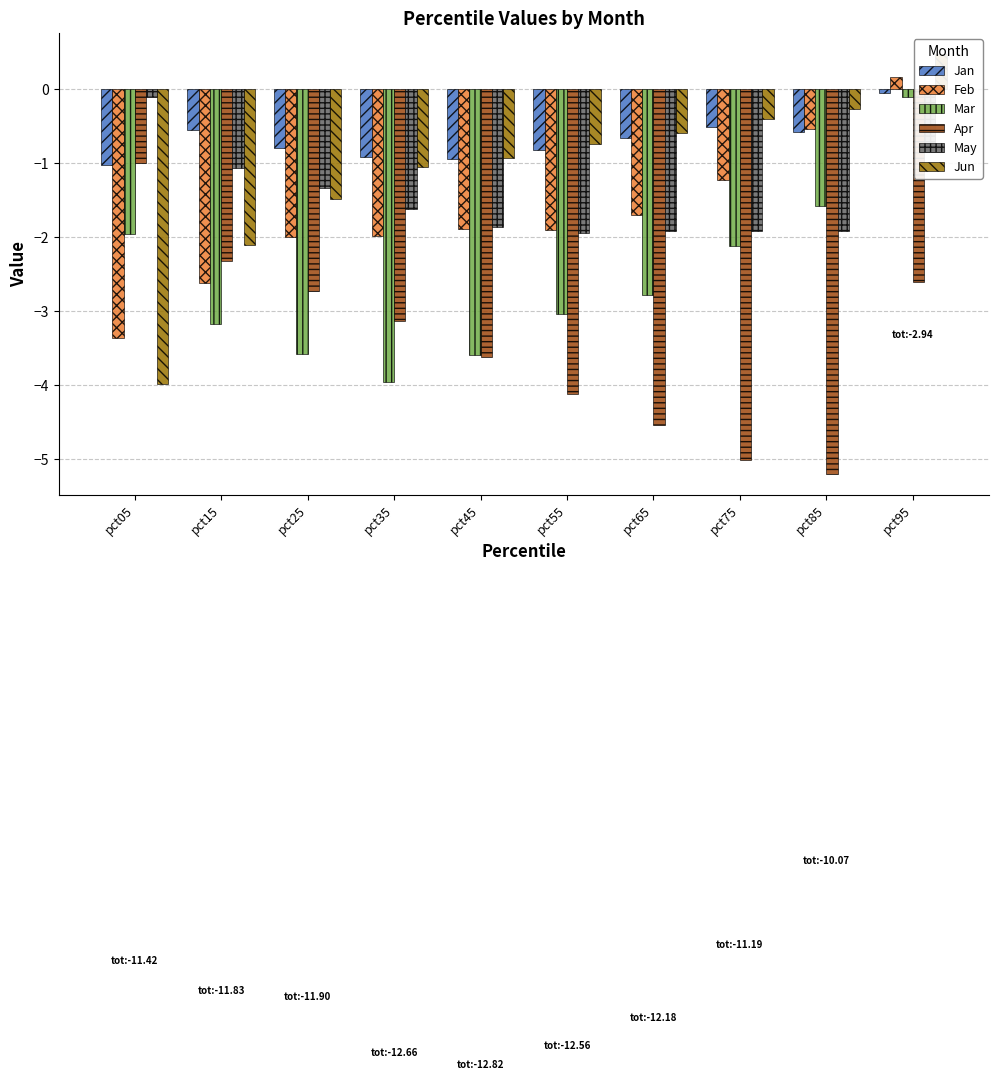

Reading left to right, transcribe all the data shown in this chart.

Jan: pct05=-1.0	pct15=-0.6	pct25=-0.8	pct35=-0.9	pct45=-0.9	pct55=-0.8	pct65=-0.7	pct75=-0.5	pct85=-0.6	pct95=-0.0
Feb: pct05=-3.4	pct15=-2.6	pct25=-2.0	pct35=-2.0	pct45=-1.9	pct55=-1.9	pct65=-1.7	pct75=-1.2	pct85=-0.5	pct95=0.2
Mar: pct05=-1.9	pct15=-3.2	pct25=-3.6	pct35=-4.0	pct45=-3.6	pct55=-3.0	pct65=-2.8	pct75=-2.1	pct85=-1.6	pct95=-0.1
Apr: pct05=-1.0	pct15=-2.3	pct25=-2.7	pct35=-3.1	pct45=-3.6	pct55=-4.1	pct65=-4.5	pct75=-5.0	pct85=-5.2	pct95=-2.6
May: pct05=-0.1	pct15=-1.1	pct25=-1.3	pct35=-1.6	pct45=-1.9	pct55=-1.9	pct65=-1.9	pct75=-1.9	pct85=-1.9	pct95=-0.8
Jun: pct05=-4.0	pct15=-2.1	pct25=-1.5	pct35=-1.1	pct45=-0.9	pct55=-0.7	pct65=-0.6	pct75=-0.4	pct85=-0.3	pct95=0.5